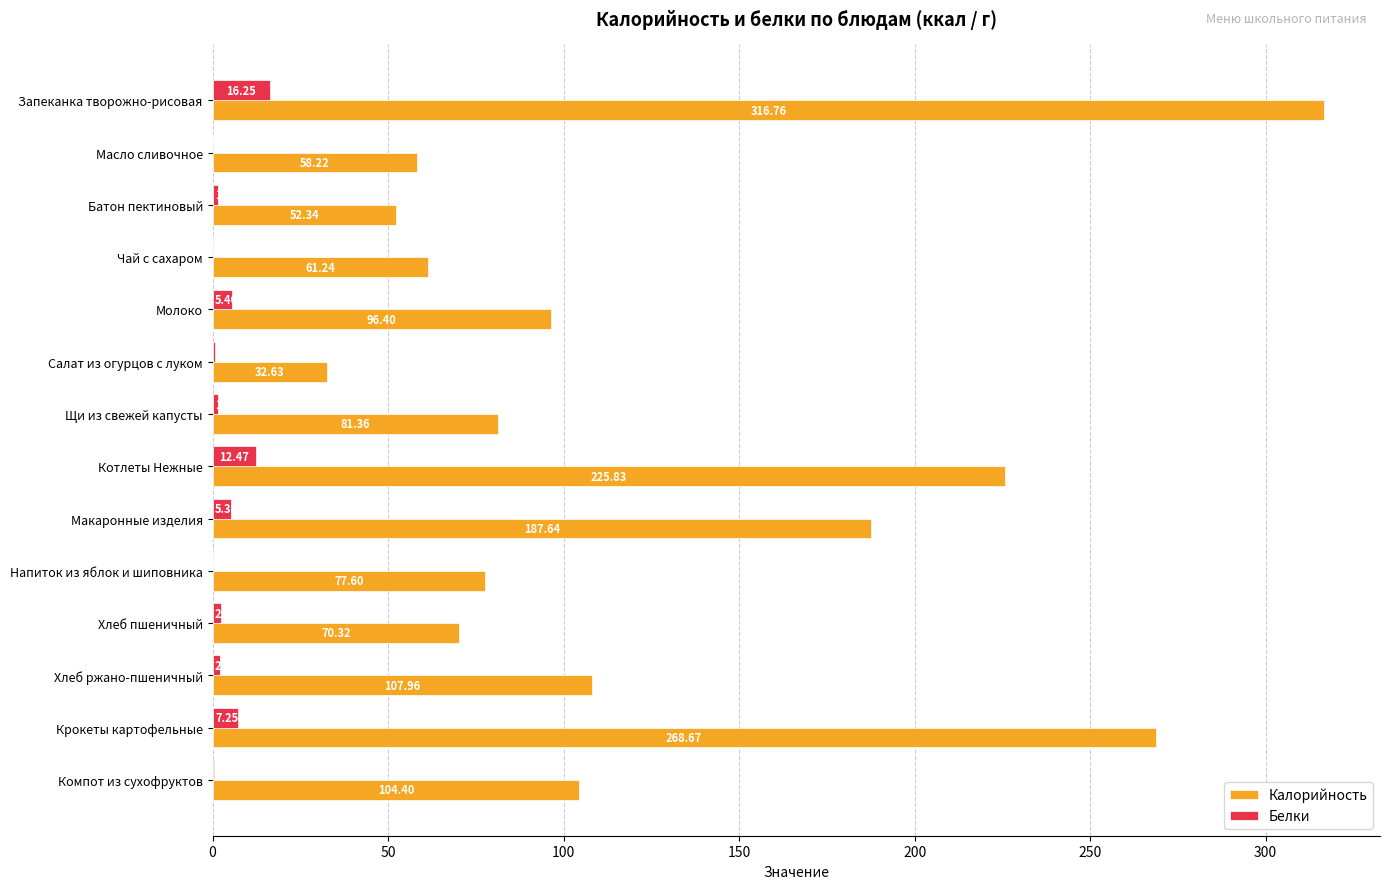

Between Салат из огурцов с луком and Компот из сухофруктов, which series saw the biggest shift?

Калорийность